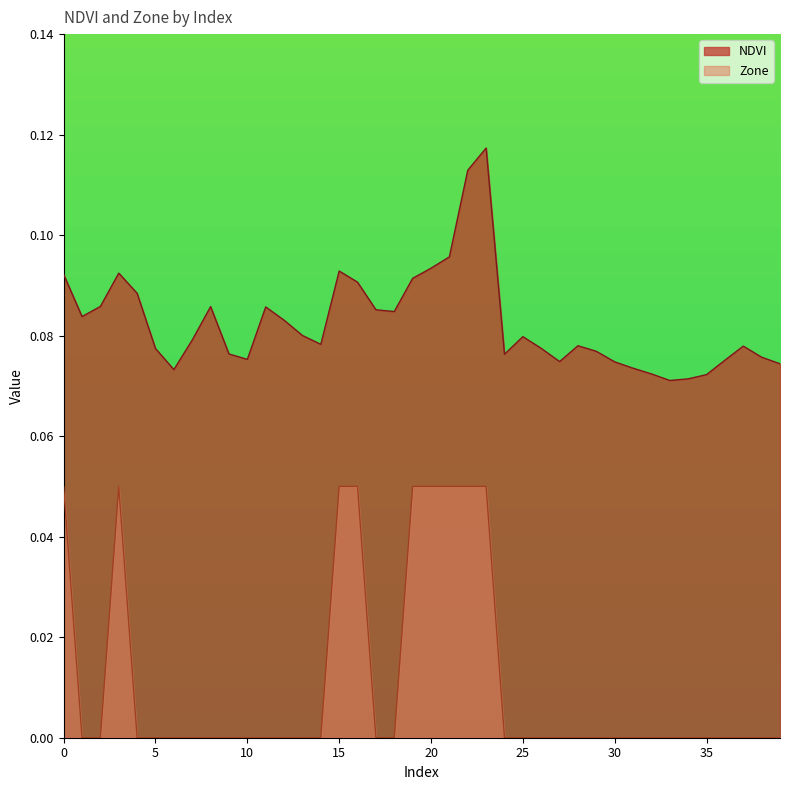

True or false: Zone has a value of 0.0 at 36.

True